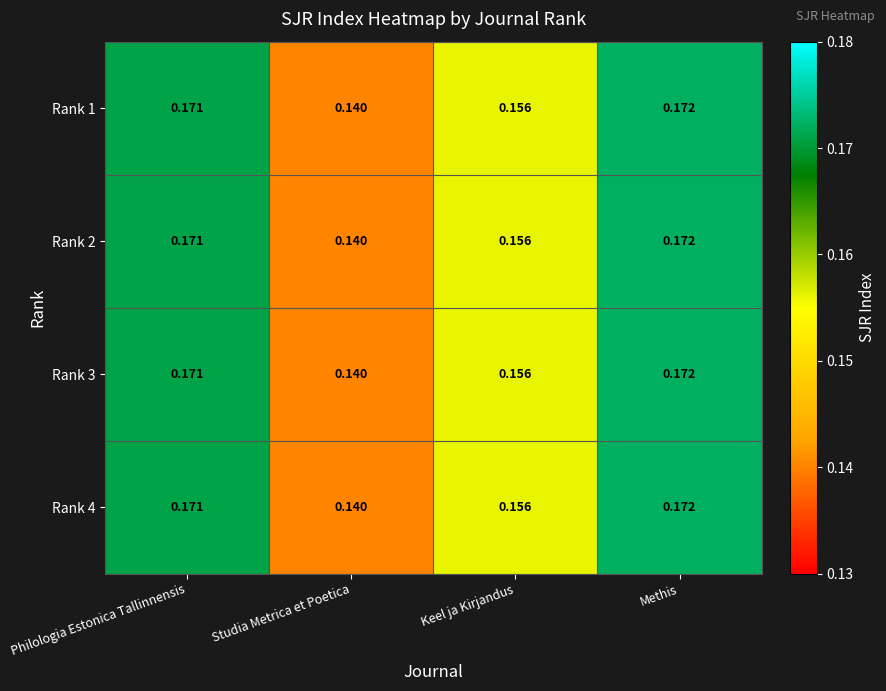

Which category has the highest value across all series?

Methis